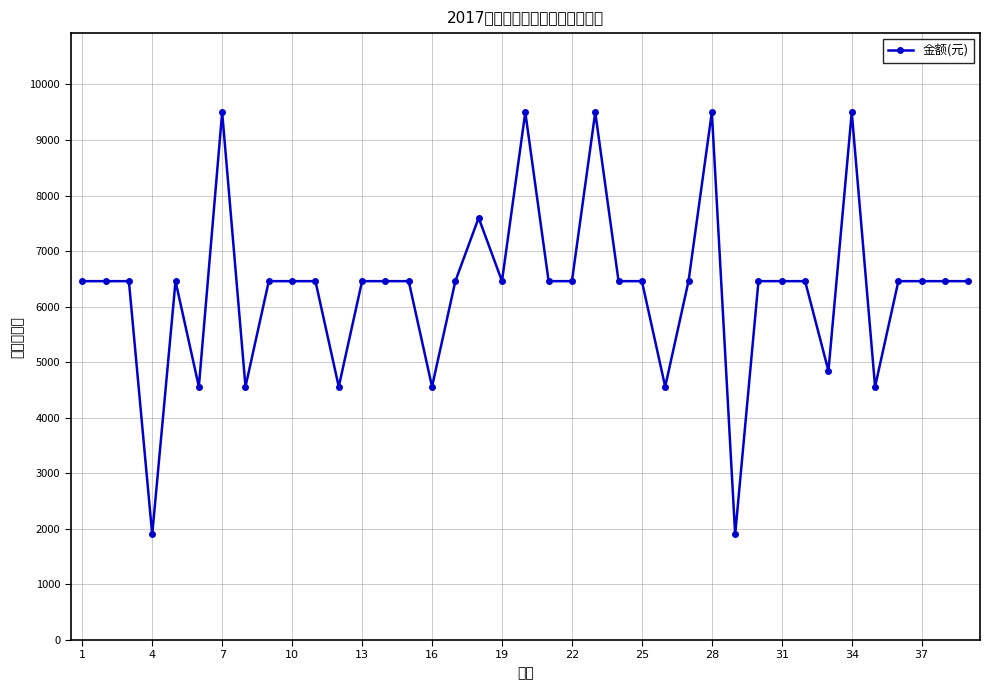

Reading left to right, transcribe all the data shown in this chart.

6458.5	6458.5	6458.5	1899.6	6458.5	4559.0	9497.8	4559.0	6458.5	6458.5	6458.5	4559.0	6458.5	6458.5	6458.5	4559.0	6458.5	7598.3	6458.5	9497.8	6458.5	6458.5	9497.8	6458.5	6458.5	4559.0	6458.5	9497.8	1899.6	6458.5	6458.5	6458.5	4843.9	9497.8	4559.0	6458.5	6458.5	6458.5	6458.5